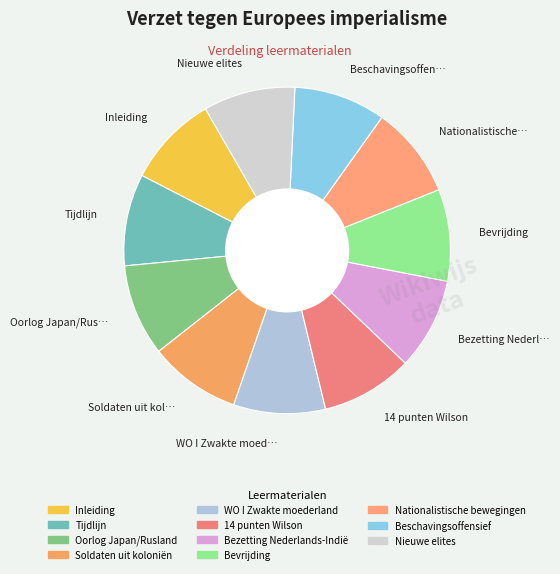

How many segments does this pie chart have?

11